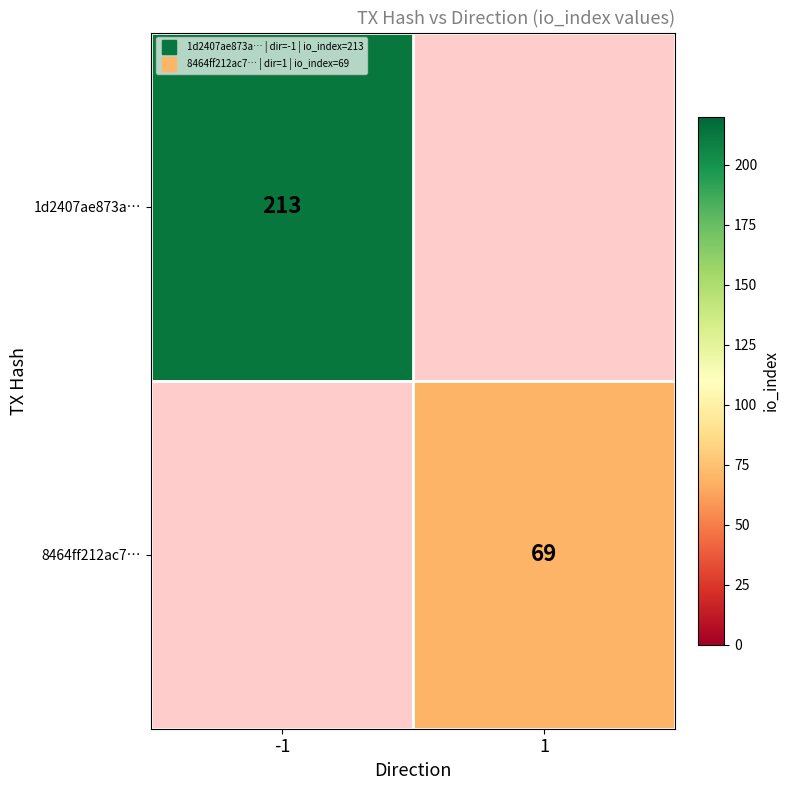

How many distinct data groups are displayed?

2